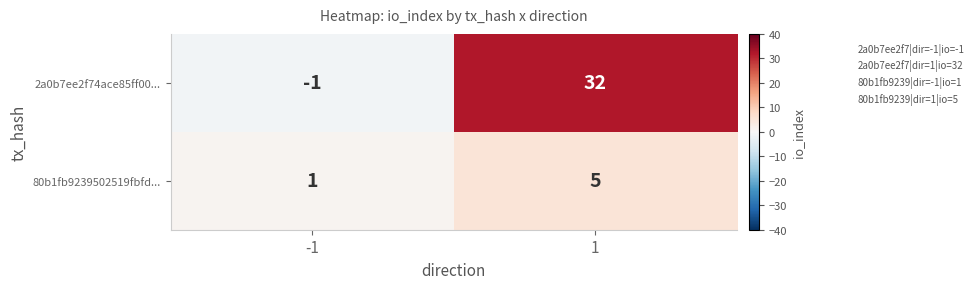

What value does the 2a0b7ee2f74ace85ff00... series have at 1, to the nearest 5?

30